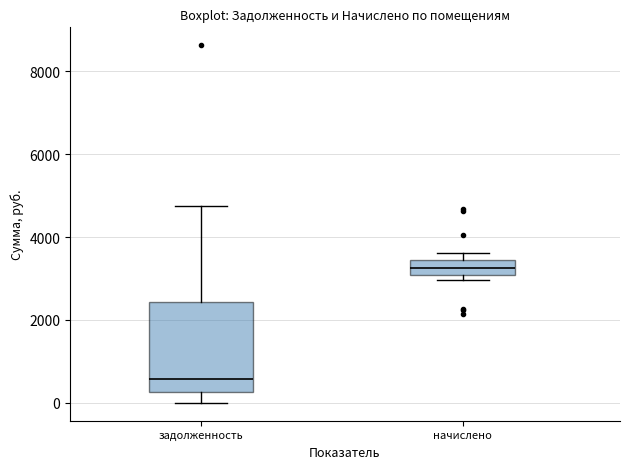

Where does the median line of the box for задолженность sit on the y-axis? The values are not printed on the chart, so give them approximately, as read against the axis.

600